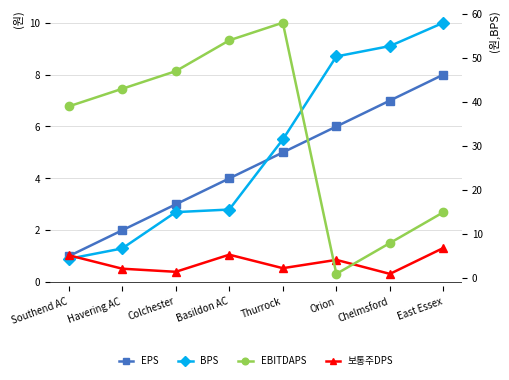

Reading left to right, extract all data points from this chart.

EPS: 1.0	2.0	3.0	4.0	5.0	6.0	7.0	8.0
BPS: 0.9	1.3	2.7	2.8	5.5	8.7	9.1	10.0
보통주DPS: 1.0	0.5	0.4	1.1	0.5	0.9	0.3	1.3
EBITDAPS: 39.0	43.0	47.0	54.0	58.0	1.0	8.0	15.0